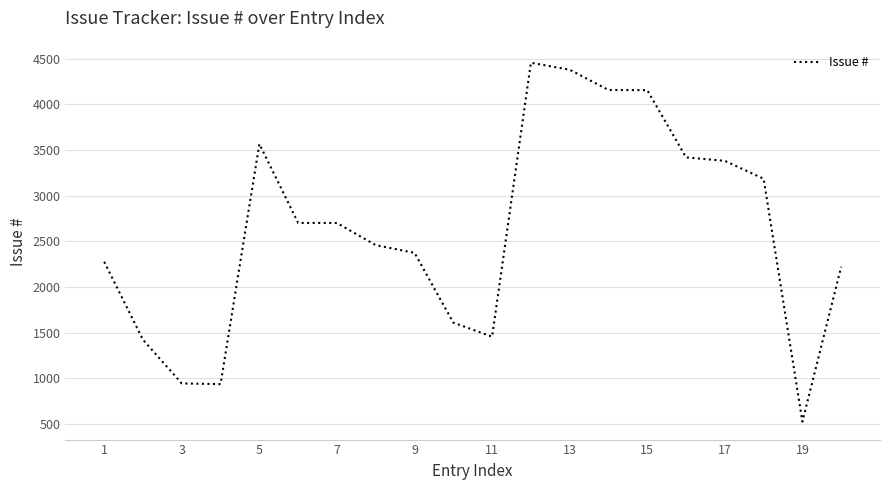

What is the difference between the maximum and minimum values?

3933